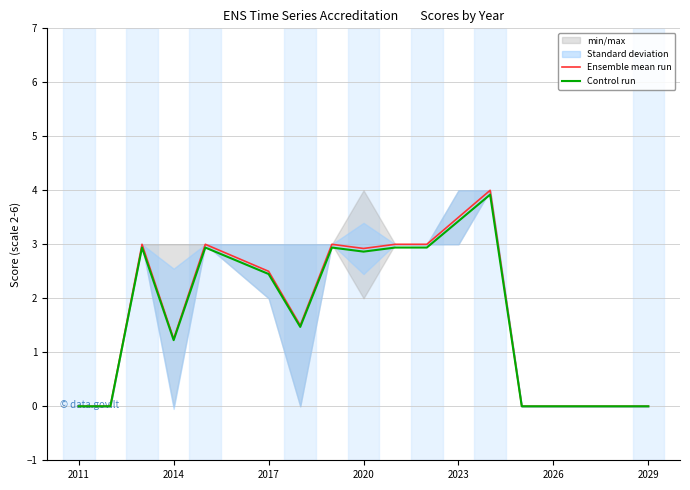

True or false: Ensemble mean run and Control run intersect in this chart.

False